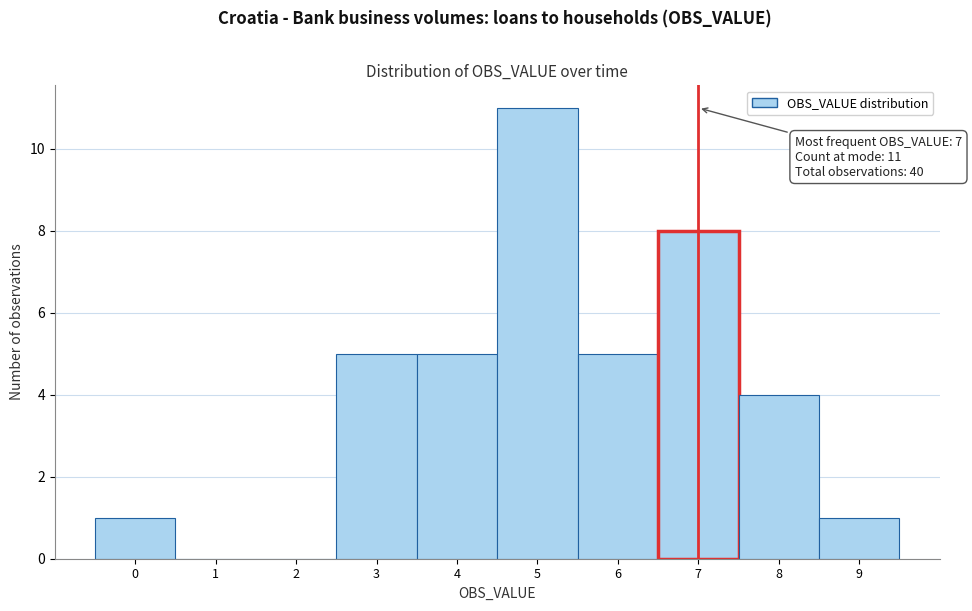

Over which range of the x-axis is the bar tallest?

4.5 to 5.5